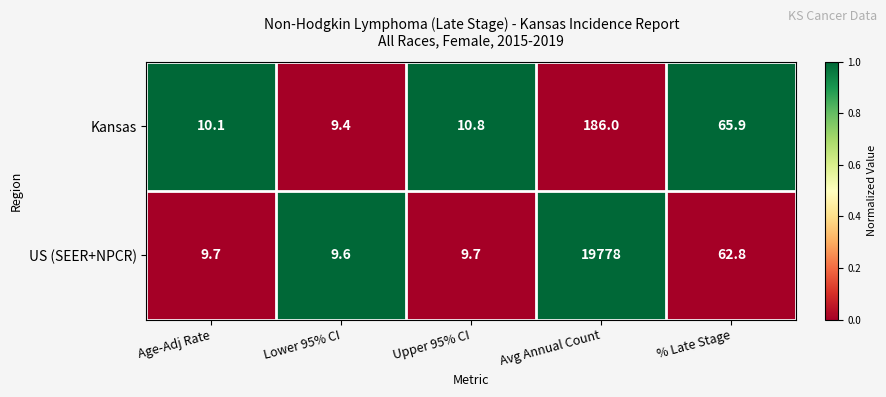

What is the sum of all Kansas values?

282.2